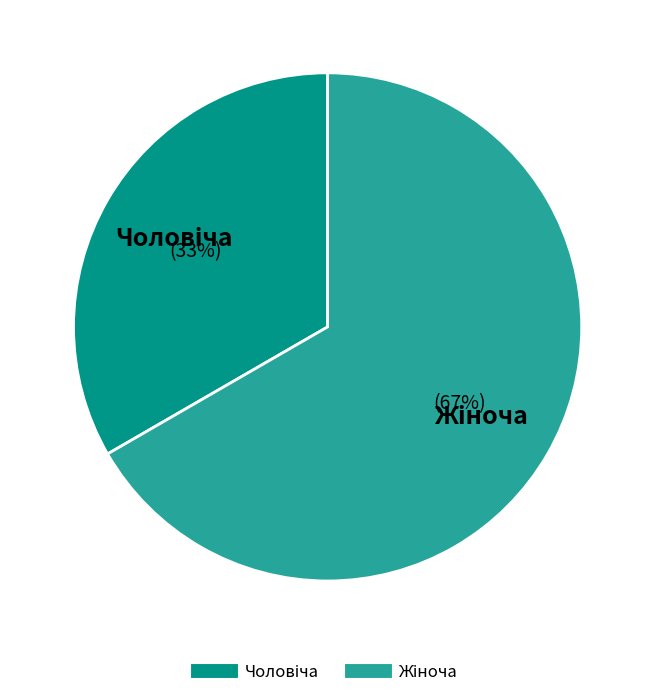

To the nearest percent, what is the average slice percentage?

50%